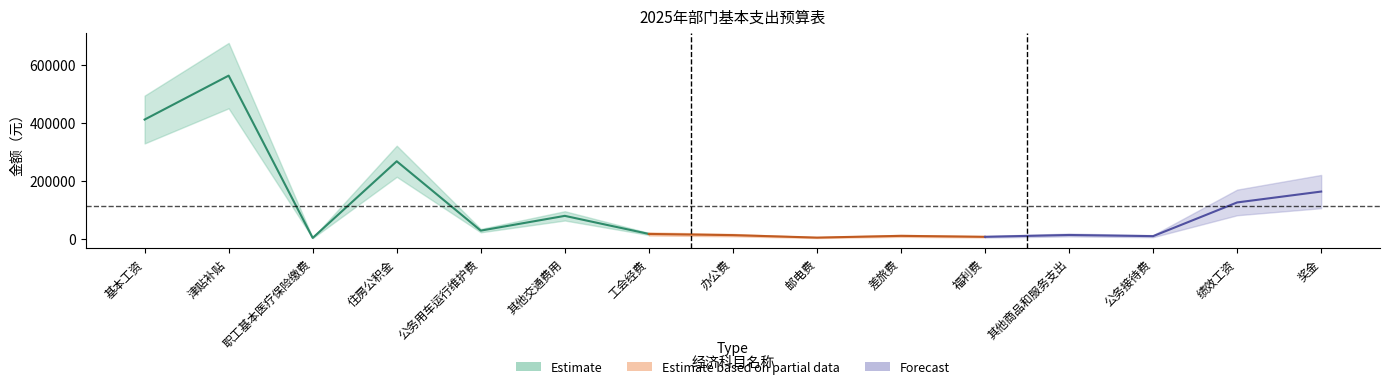

True or false: 本次下达 has a value of 29000 at 公务用车运行维护费.

True